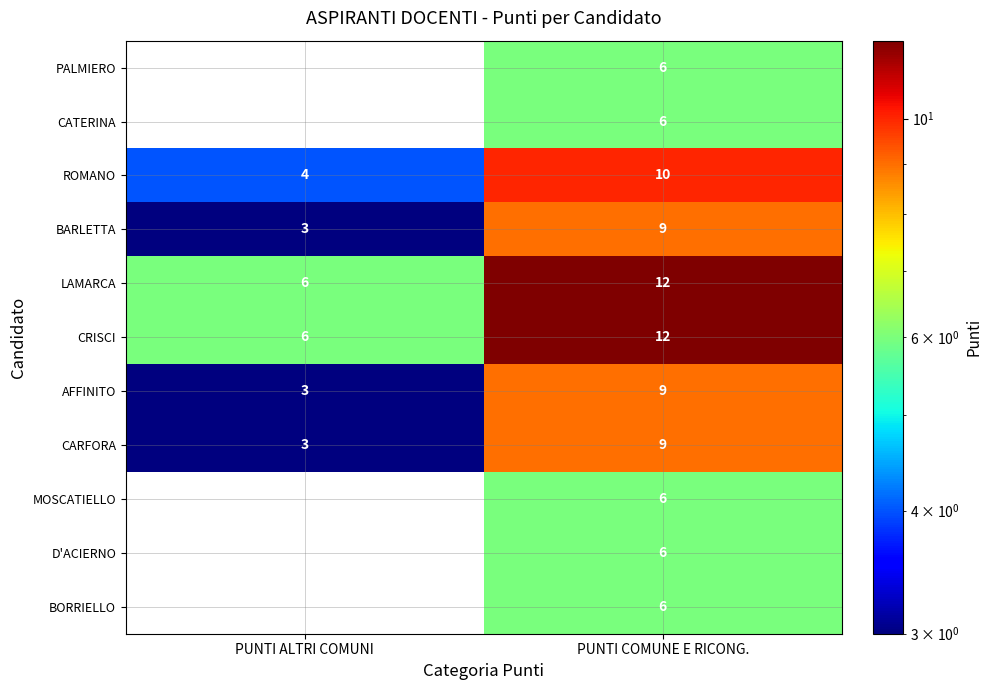

How many CRISCI values are between 6 and 12?

2